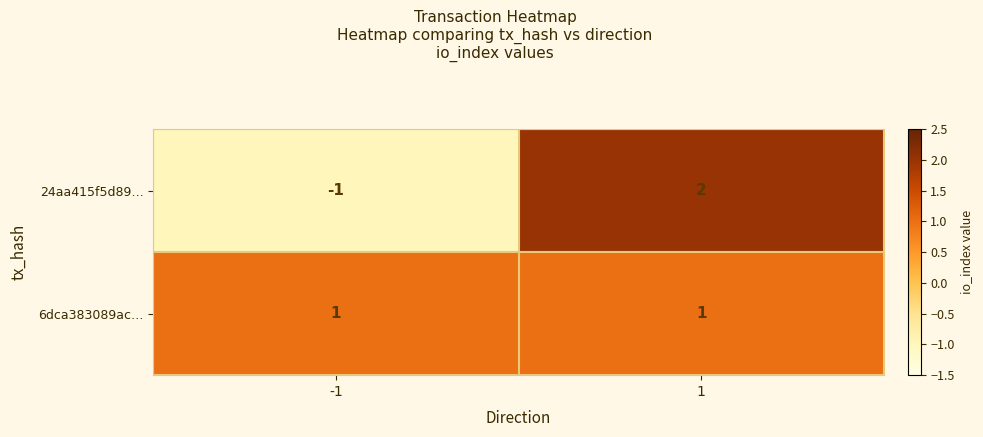

Is it true that 6dca383089ac… equals 1 at -1?

True